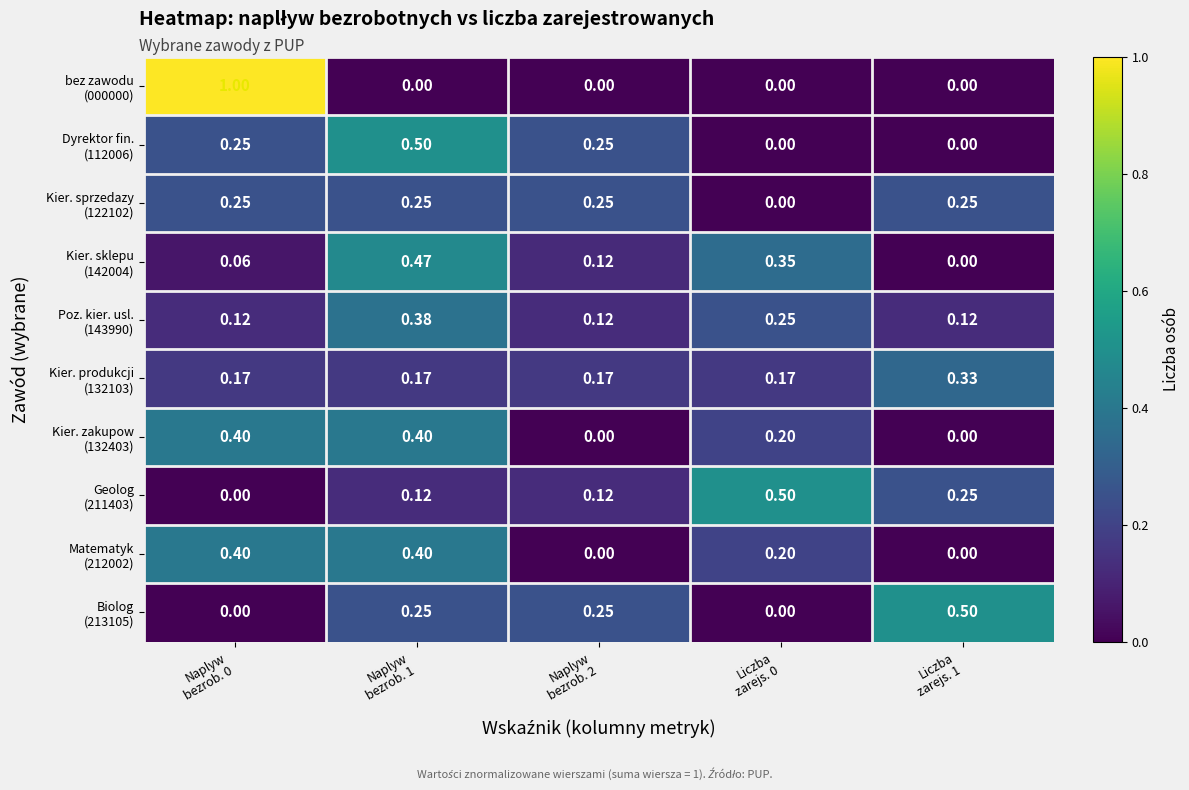

At how many categories does at least one series exceed 0?

5